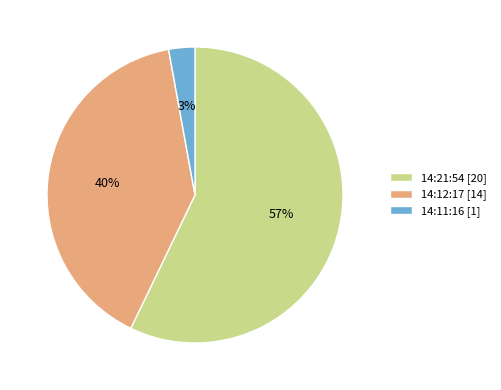

What is the smallest slice in the pie chart?

14:11:16